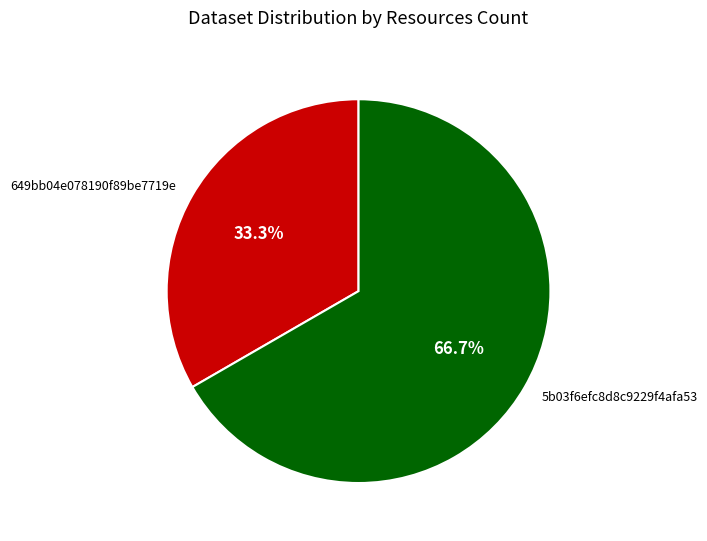

True or false: 5b03f6efc8d8c9229f4afa53 accounts for 67% of the total.

True